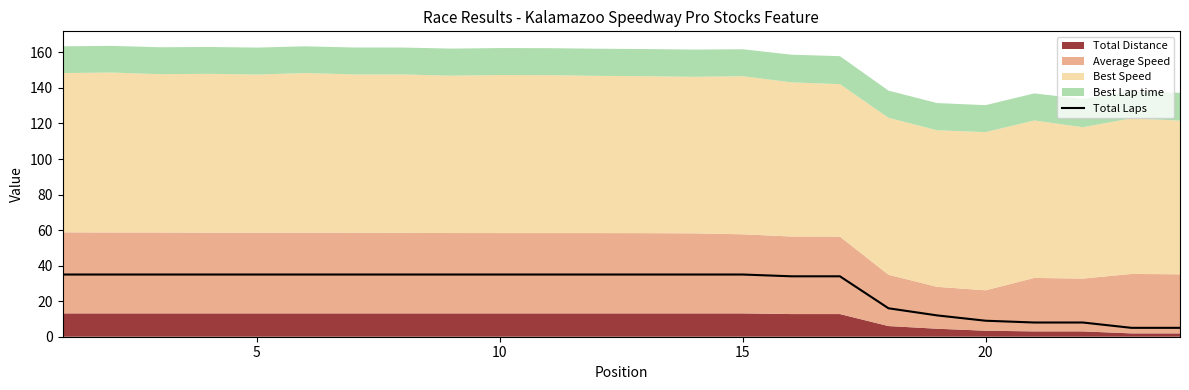

What is the highest value of the Total Laps series?

35